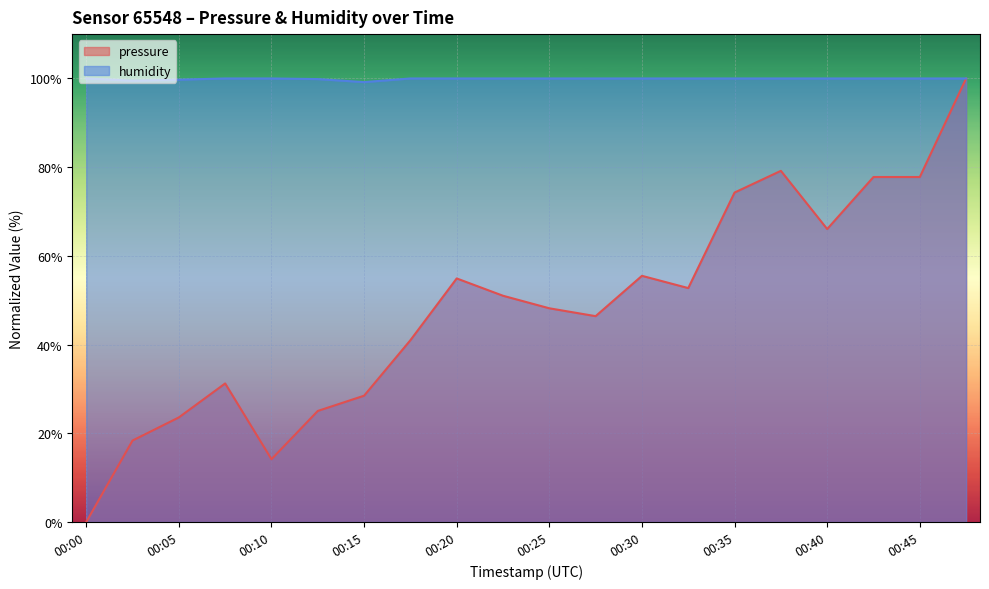

What is the value of the pressure point at the 5th from the left?

14.2